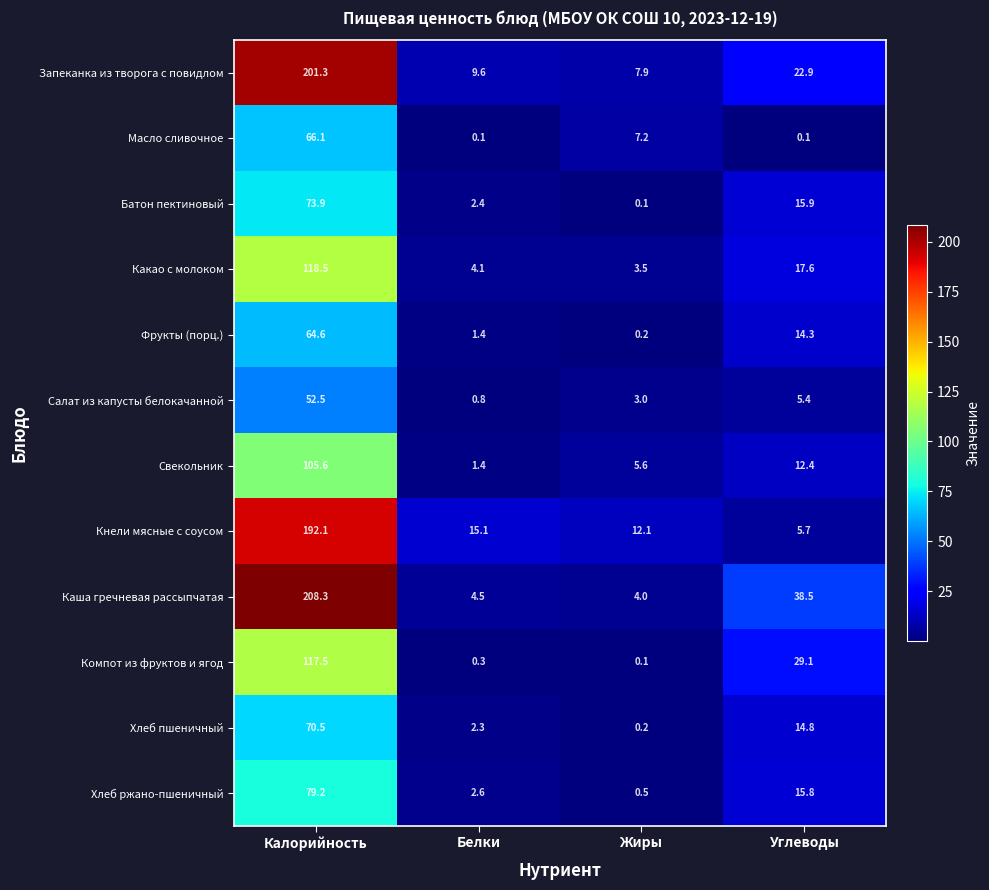

Which category has the lowest value in the Запеканка из творога с повидлом series?

Жиры